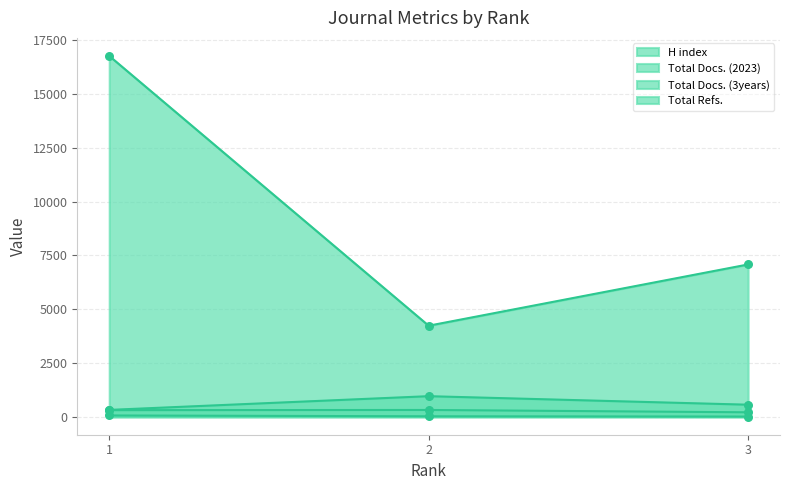

Which series reaches the maximum Y coordinate?

Total Refs.